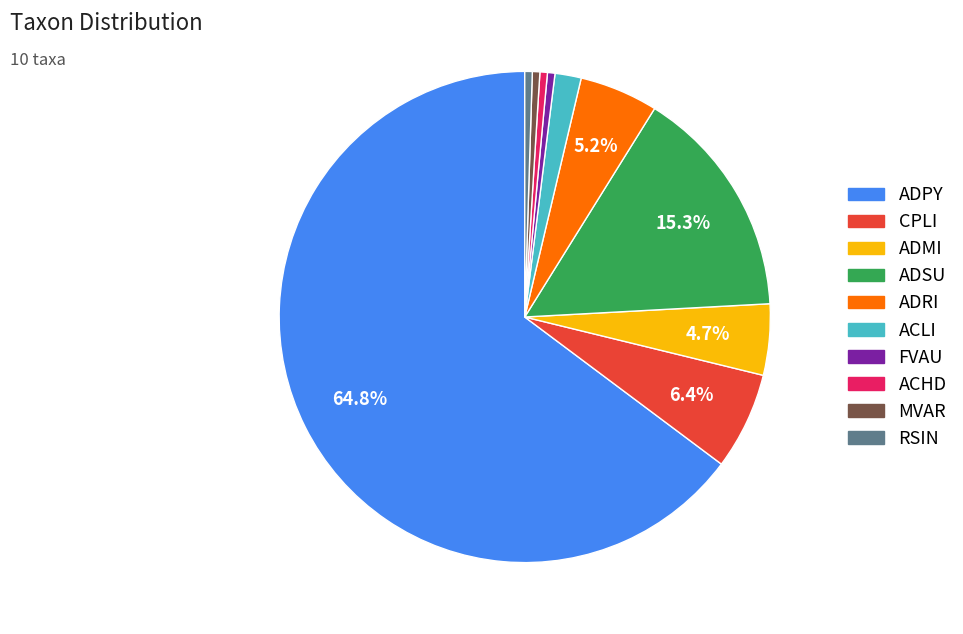

What is the largest slice in the pie chart?

ADPY